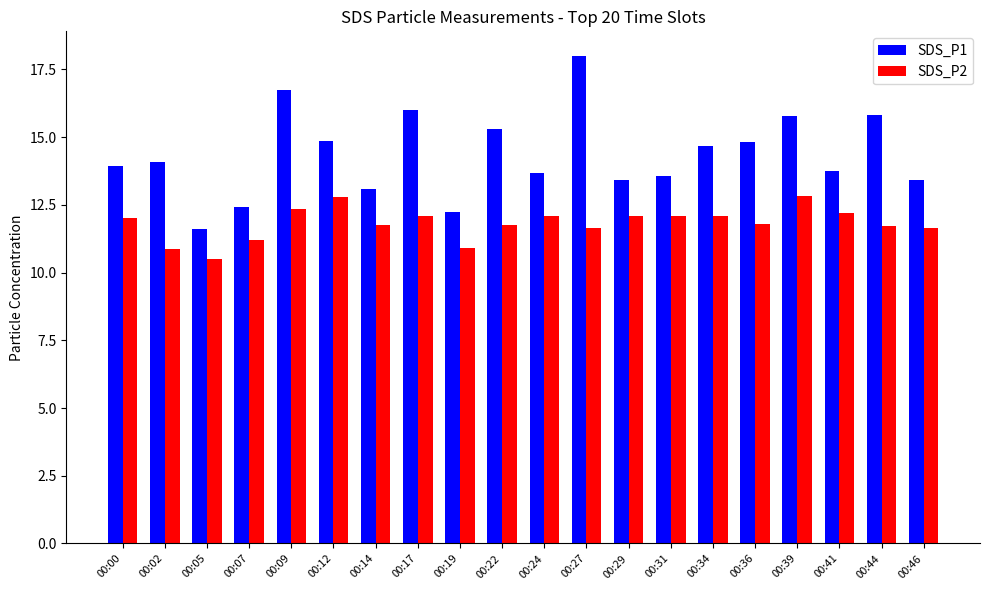

How many distinct data groups are displayed?

2